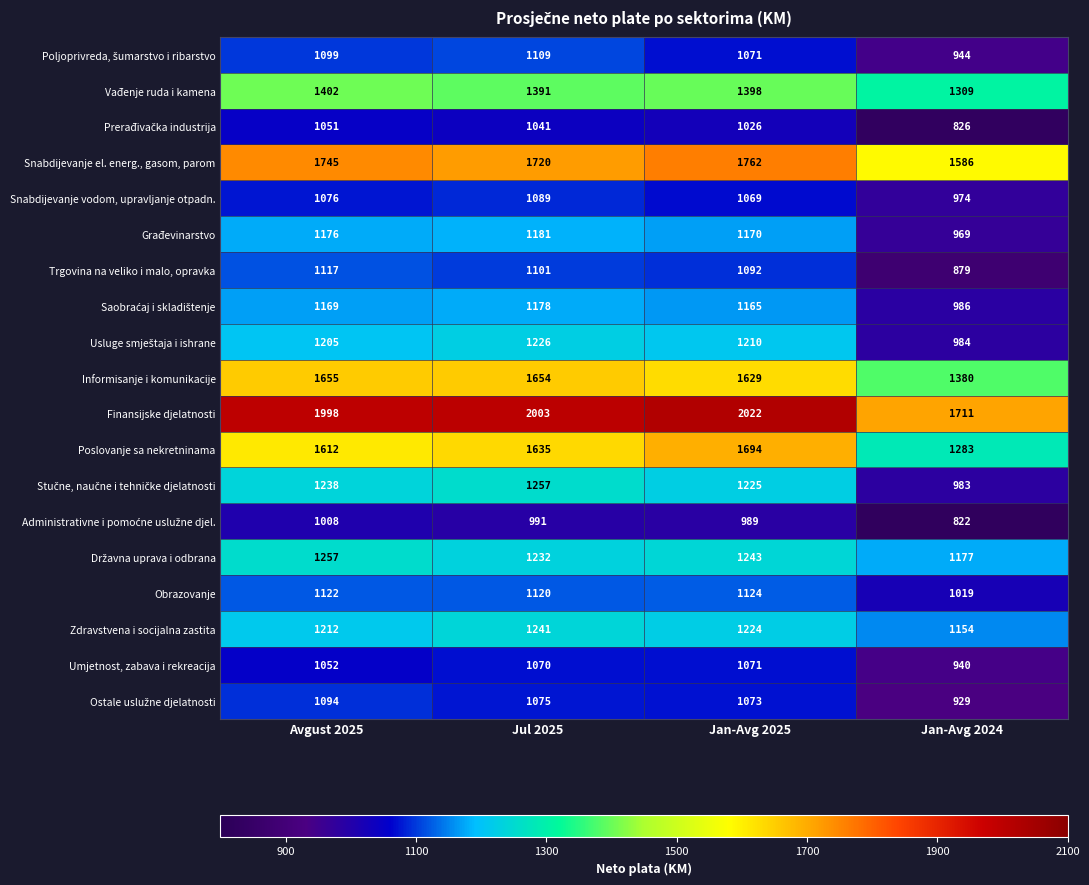

Which series has the widest spread of values?

Poslovanje sa nekretninama